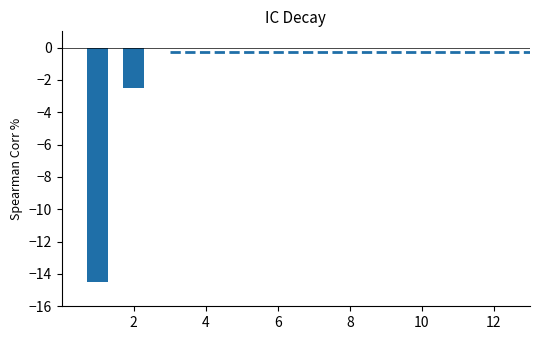

The value at VISION LIMITATIONS is 7. True or false?

False